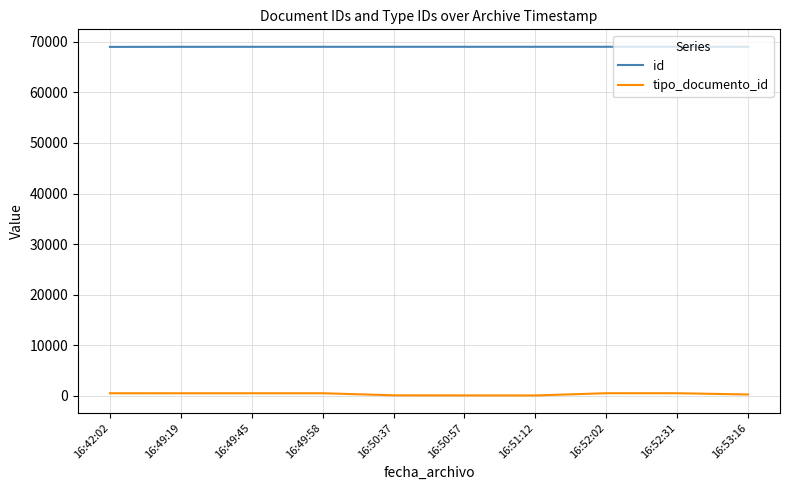

What is the maximum value for id?

69027